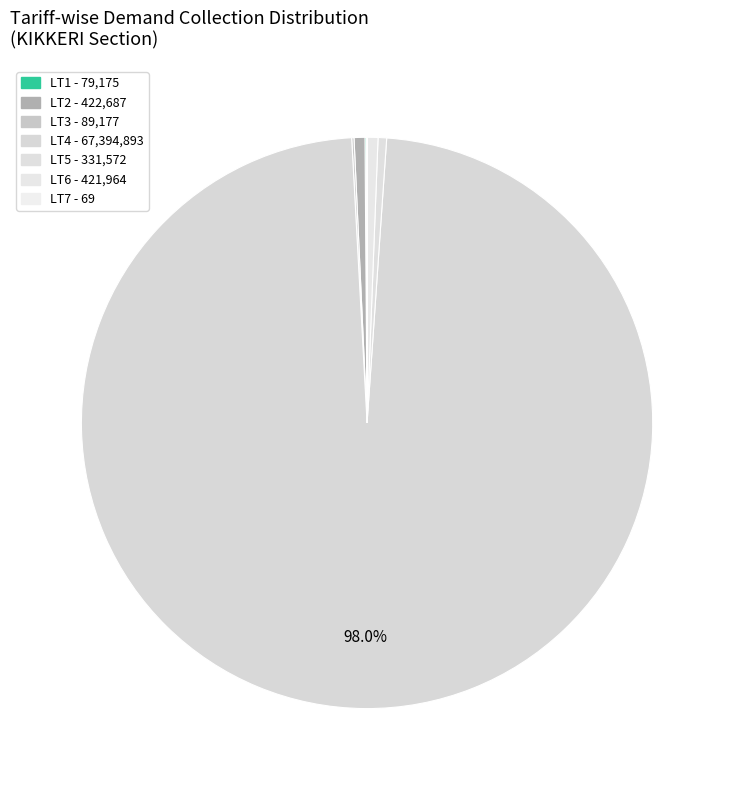

Which has a higher value, LT4 or LT7?

LT4